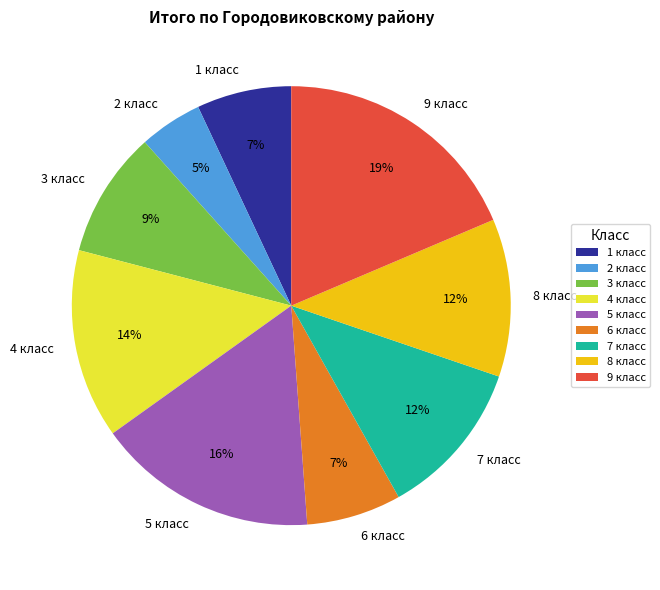

Which slice is the largest?

9 класс